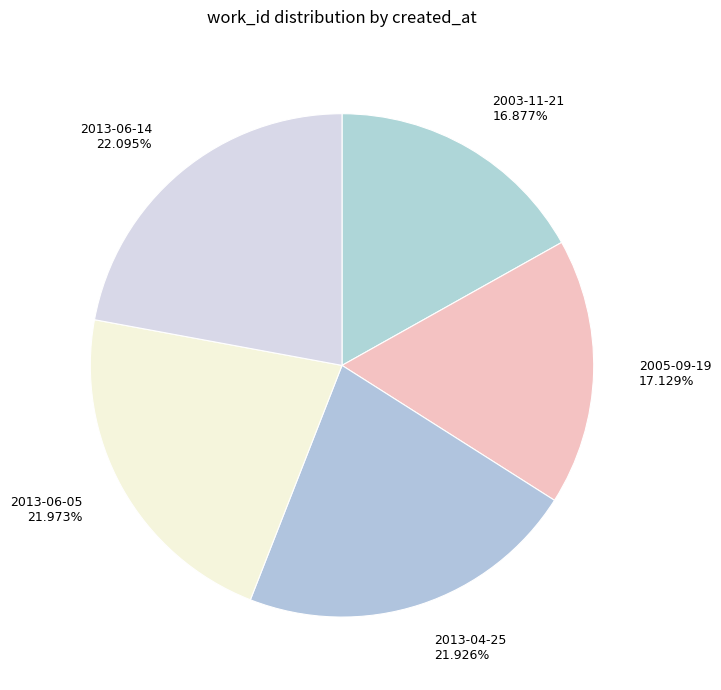

Is there any slice that represents more than half of the pie?

No